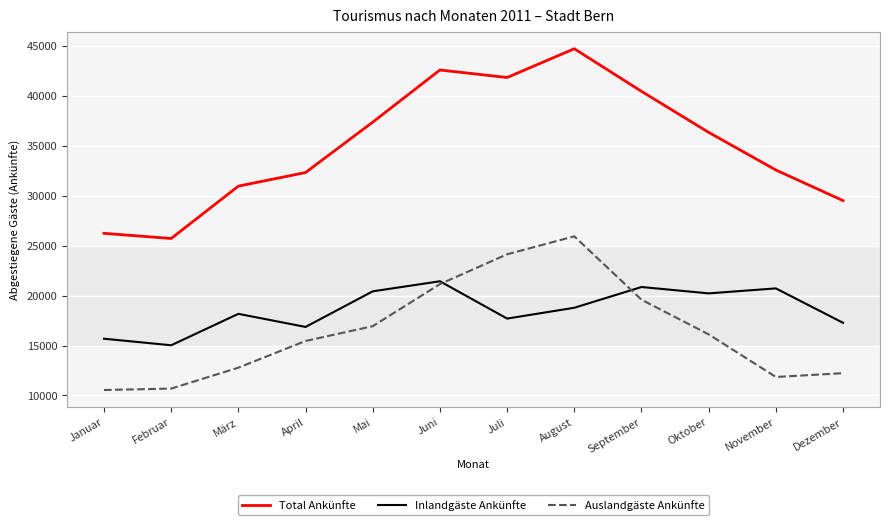

How many intersections are there between Inlandgäste Ankünfte and Auslandgäste Ankünfte?

2